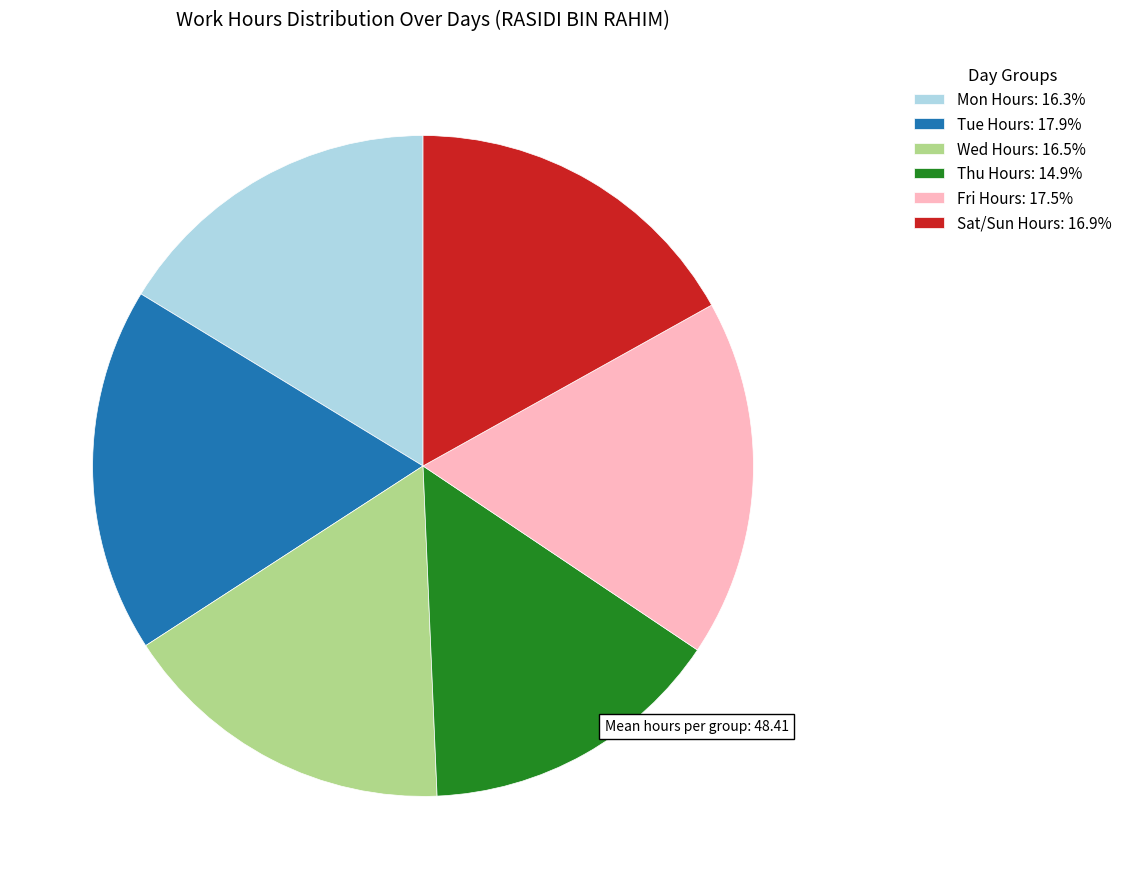

What is the ratio of the value at Mon Hours: 16.3% to the value at Wed Hours: 16.5%?

1.0